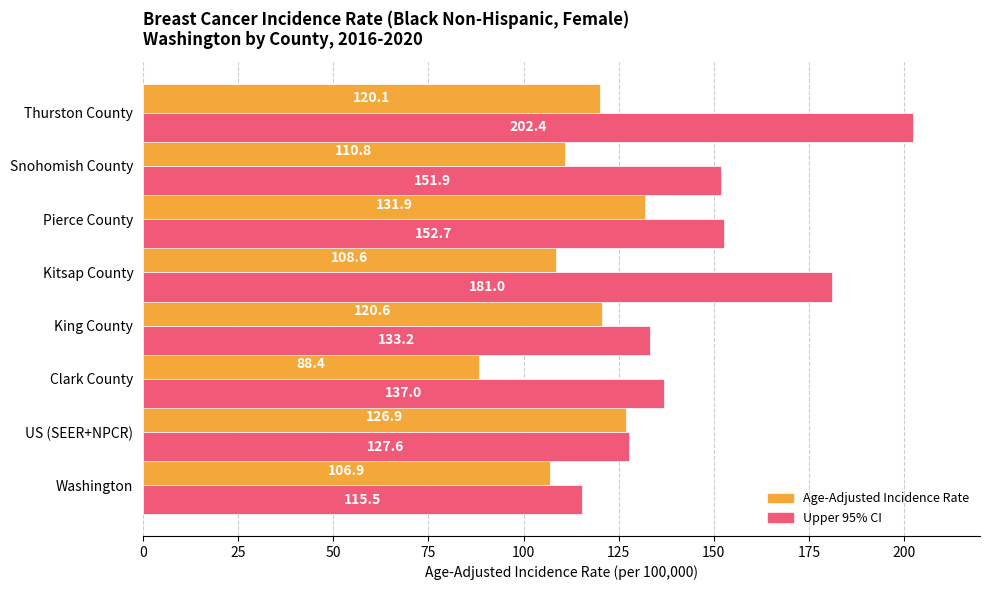

True or false: Upper 95% CI has a value of 73.9 at Snohomish County.

False